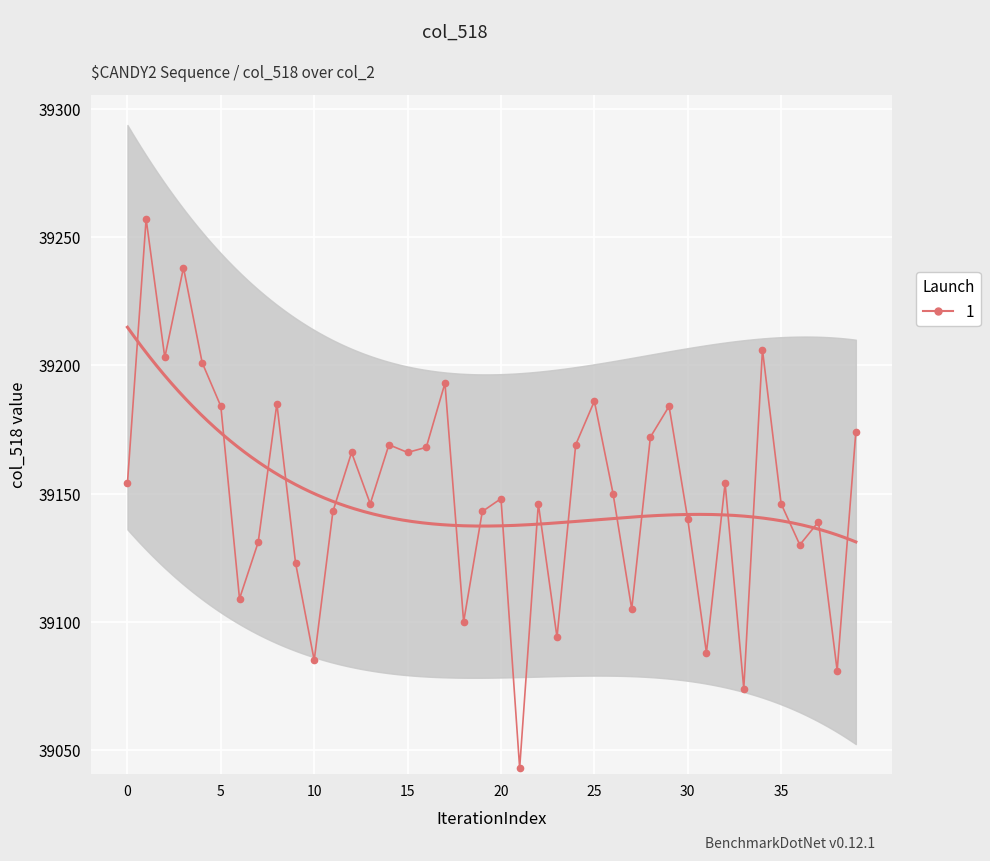

How many points are higher than both their immediate neighbors (excluding endpoints)?

13